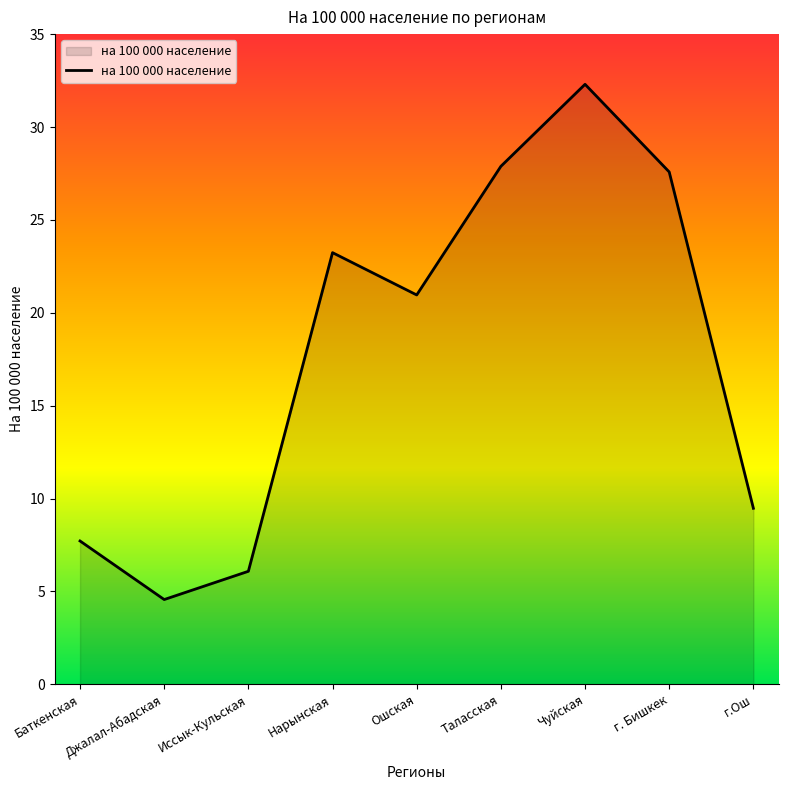

Where does the data first go above 20?

Нарынская